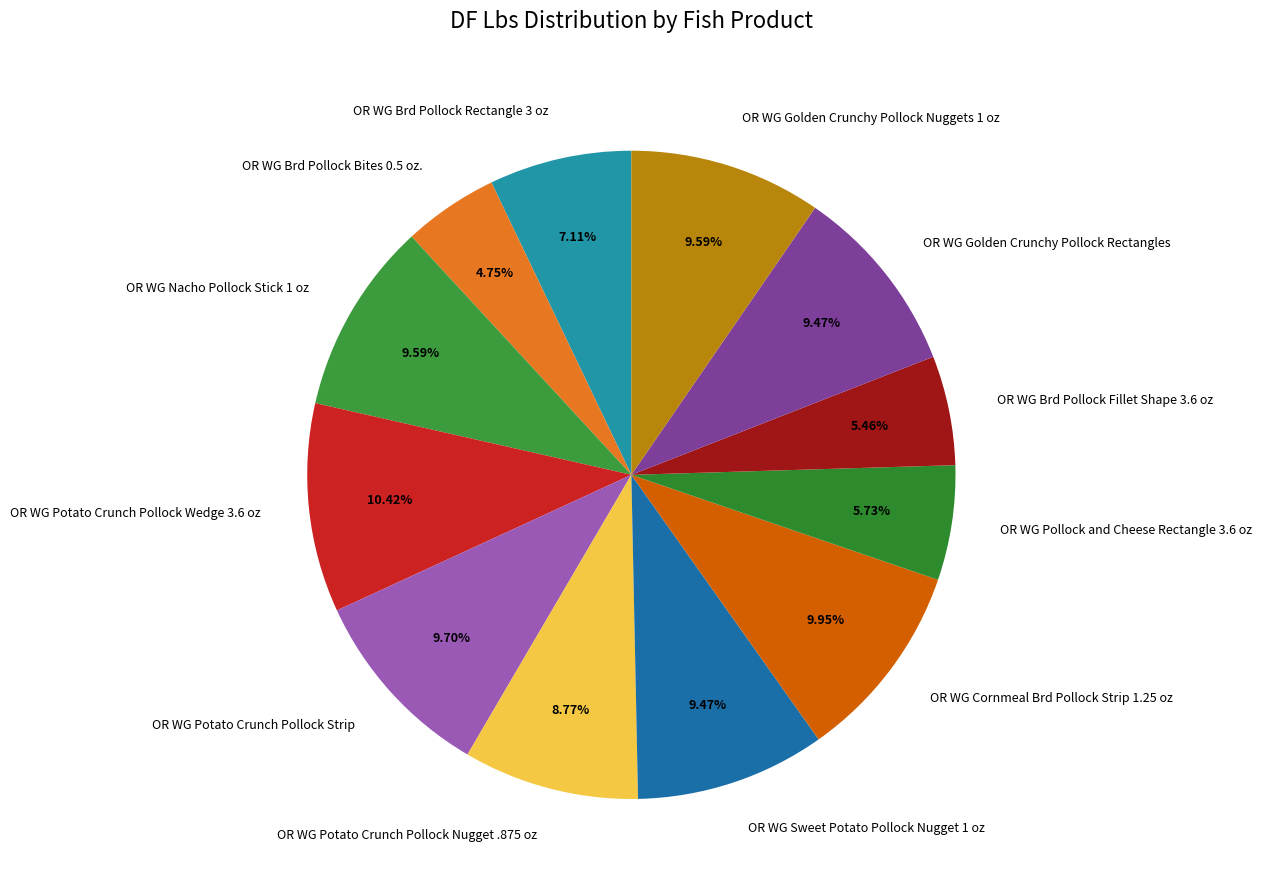

Does any single category account for the majority?

No